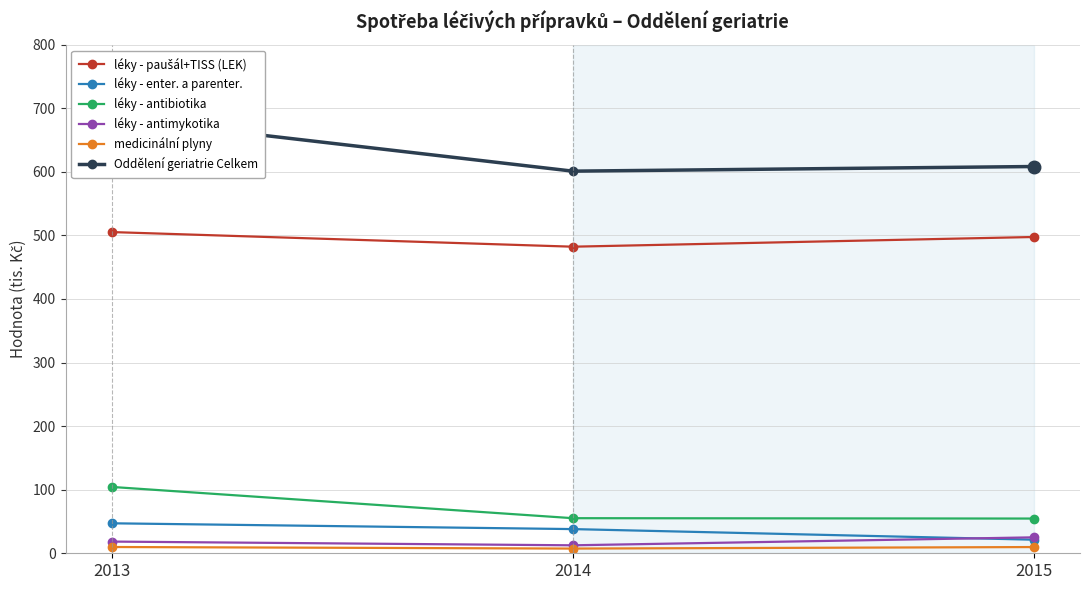

The medicinální plyny series shows 5.1 at 2015. True or false?

False